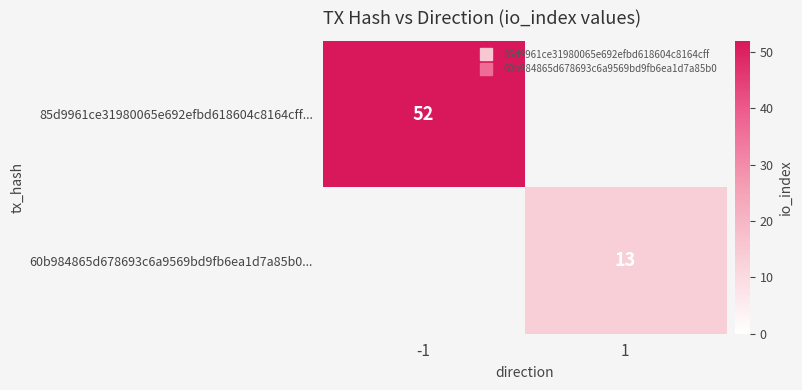

At which label does 60b984865d678693c6a9569bd9fb6ea1d7a85b0... reach its peak?

-1